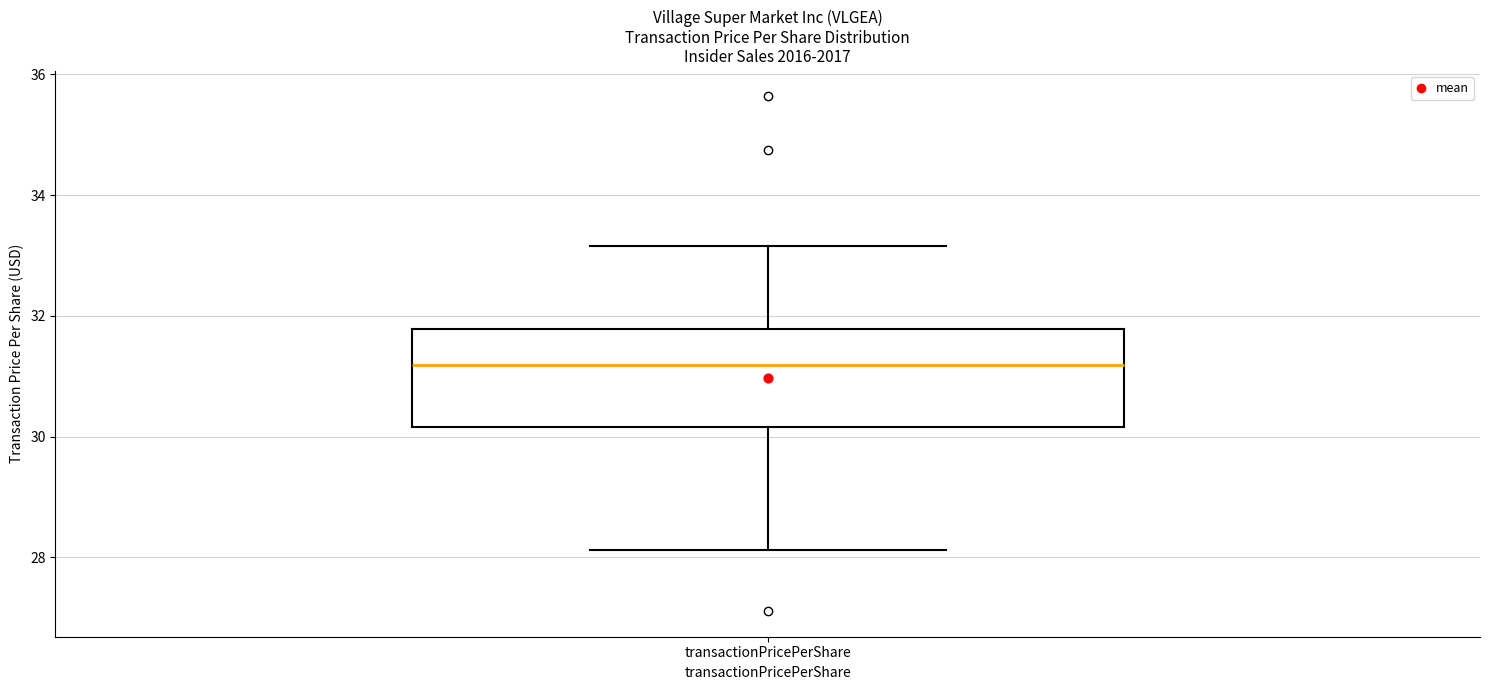

Read this box plot against the y-axis: the position of the median line, the range covered by the box, and the ends of both whiskers. The values are not printed on the chart, so give them approximately, as read against the axis.

median 31.2, box 30.2 to 31.8, whiskers 28.2 to 33.2